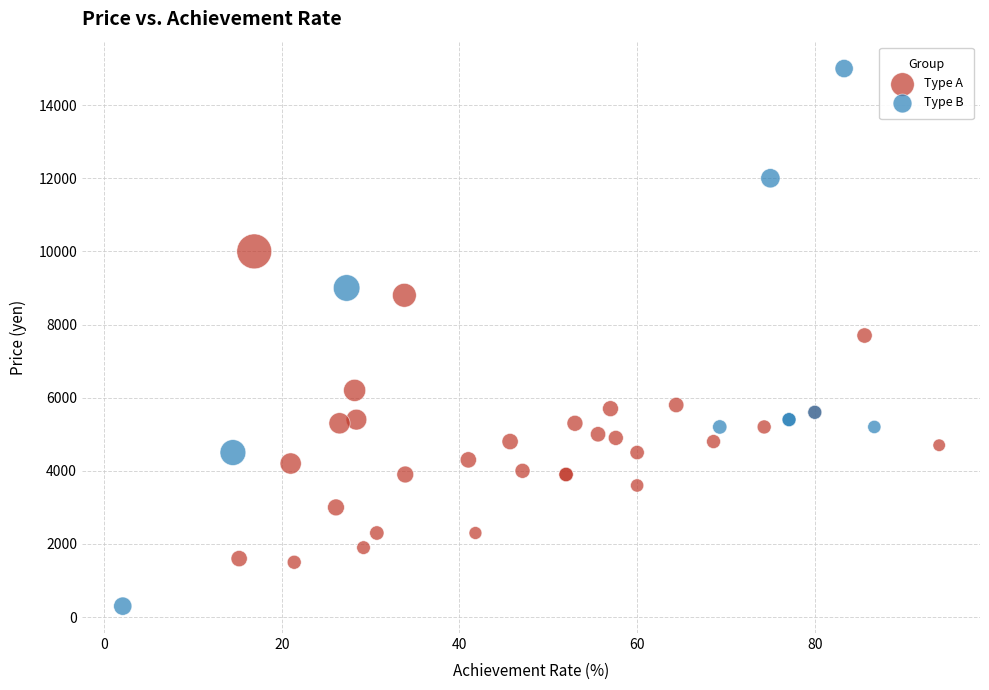

Which series has the widest spread of Y values?

Type B